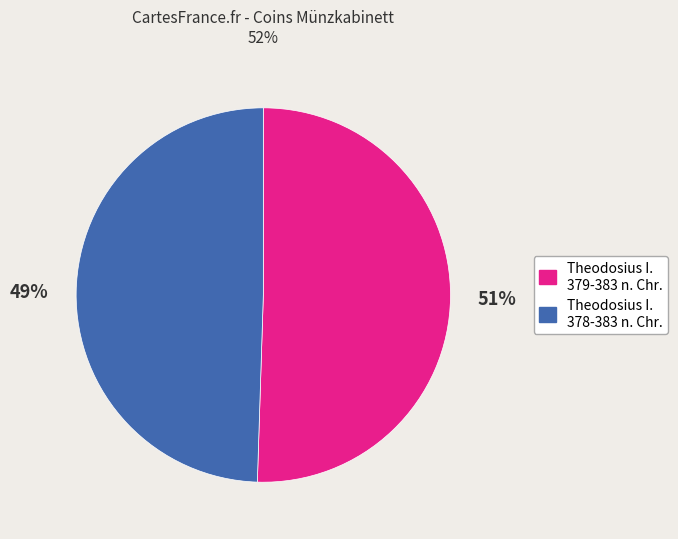

What percentage is the Theodosius I. 379-383 n. Chr. slice, to the nearest percent?

51%